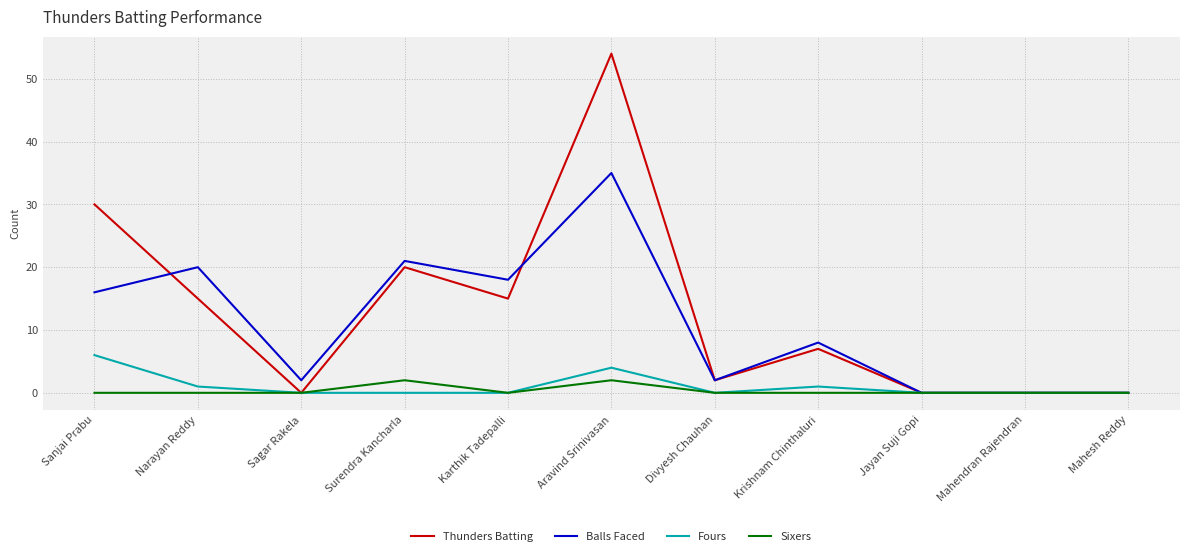

Does the chart display data point markers on the line(s)?

No